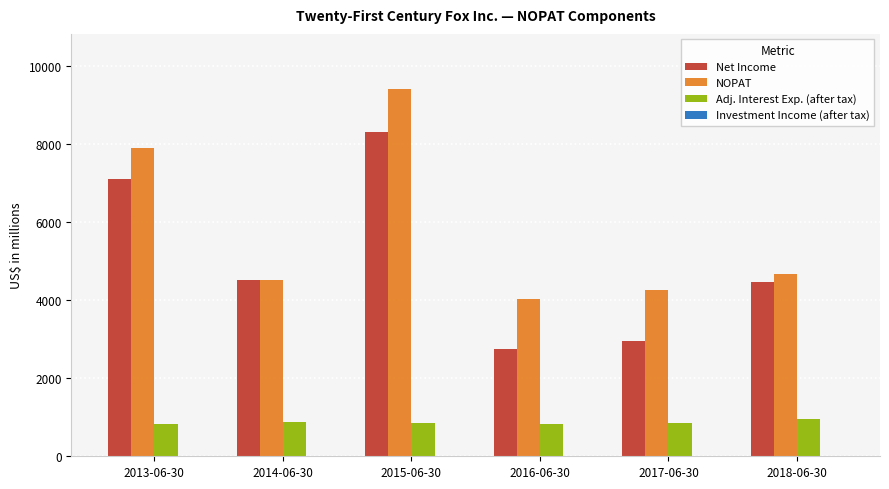

What is the sum of all NOPAT values?

34797